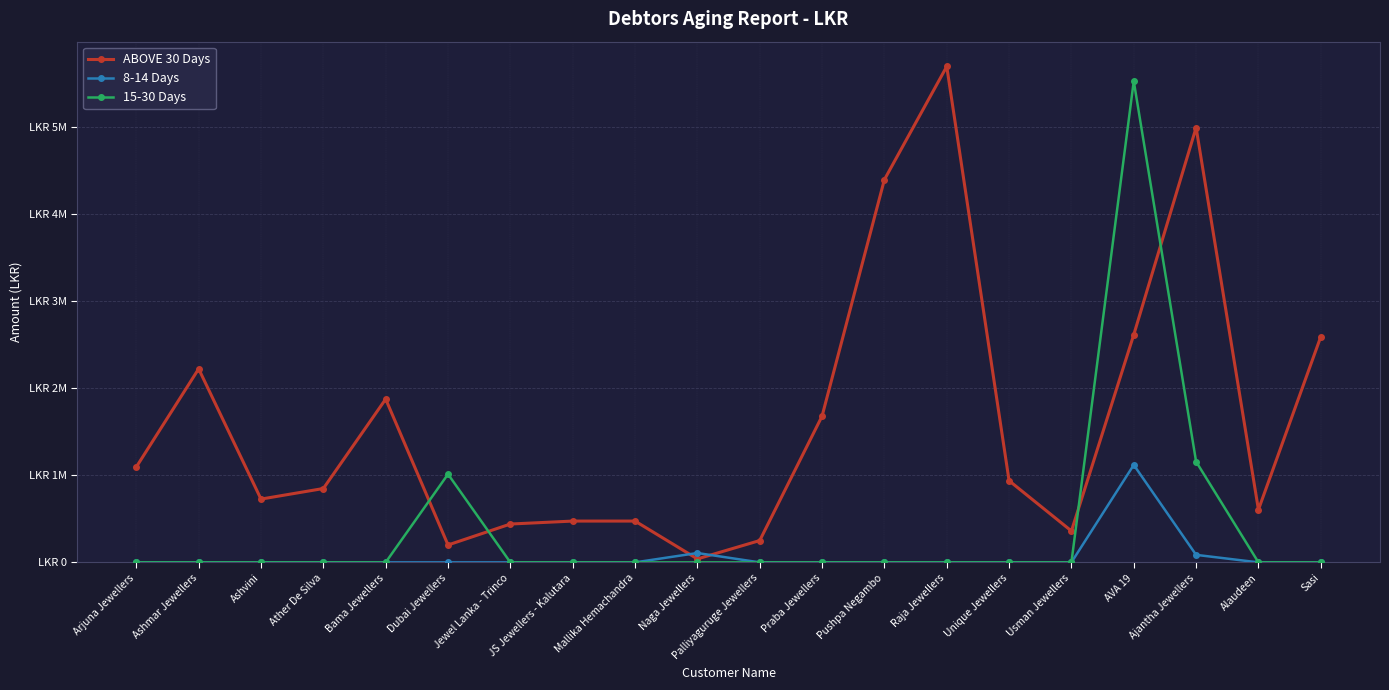

Reading left to right, transcribe all the data shown in this chart.

ABOVE 30 Days: 1097034	2225148	727634	849145	1877435	200000	440810	474780	474928	39761	250916	1681312	4400211	5701442	938892	360900	2617160	4998499	605979	2594410
8-14 Days: 0	0	0	0	0	0	0	0	0	107471	0	0	0	0	0	0	1120500	86400	0	0
15-30 Days: 0	0	0	0	0	1014292	0	0	0	0	0	0	0	0	0	0	5532650	1158154	0	0